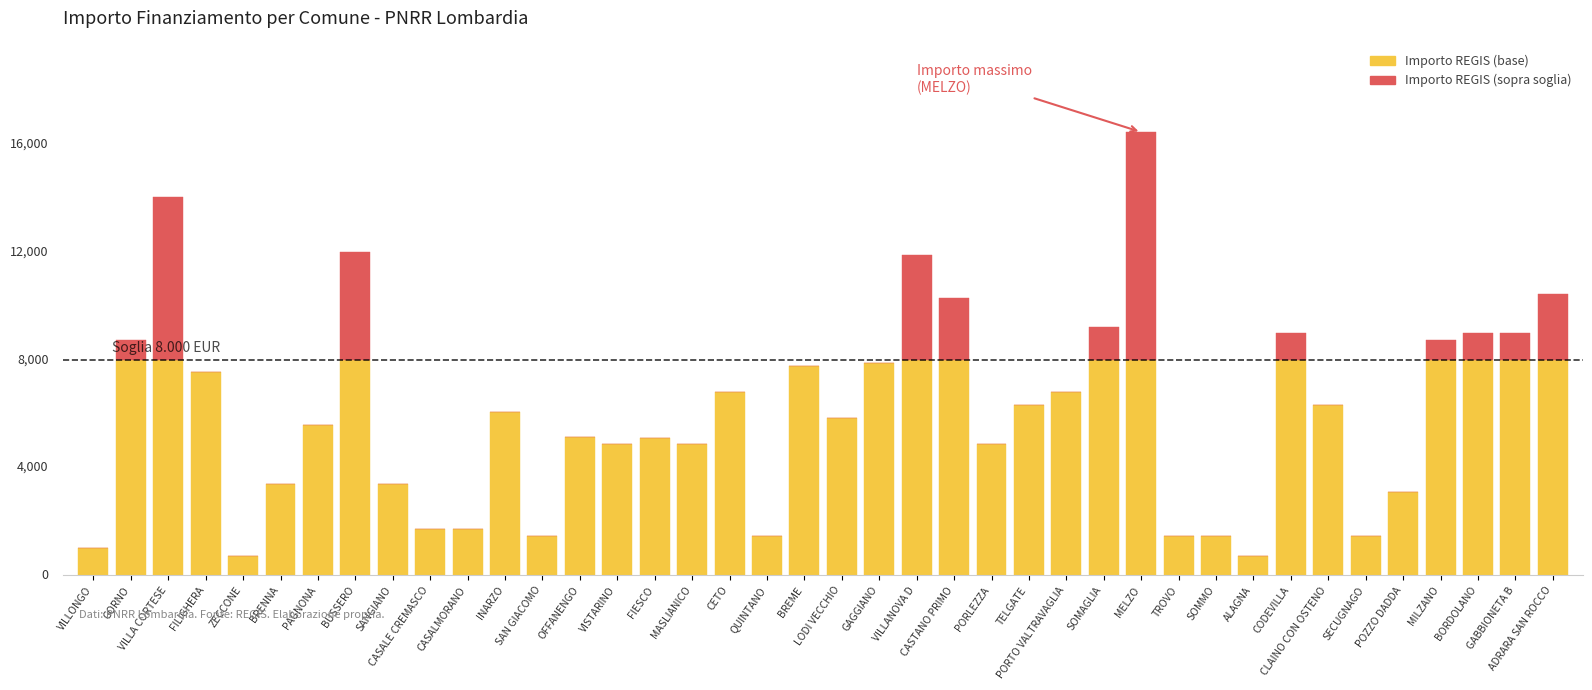

Are the bars grouped side by side (vs. stacked)?

No